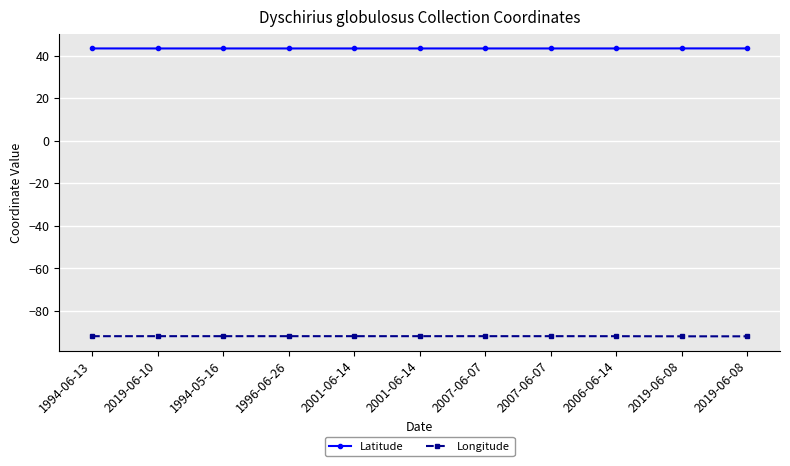

Which category has the lowest value across all series?

2019-06-08